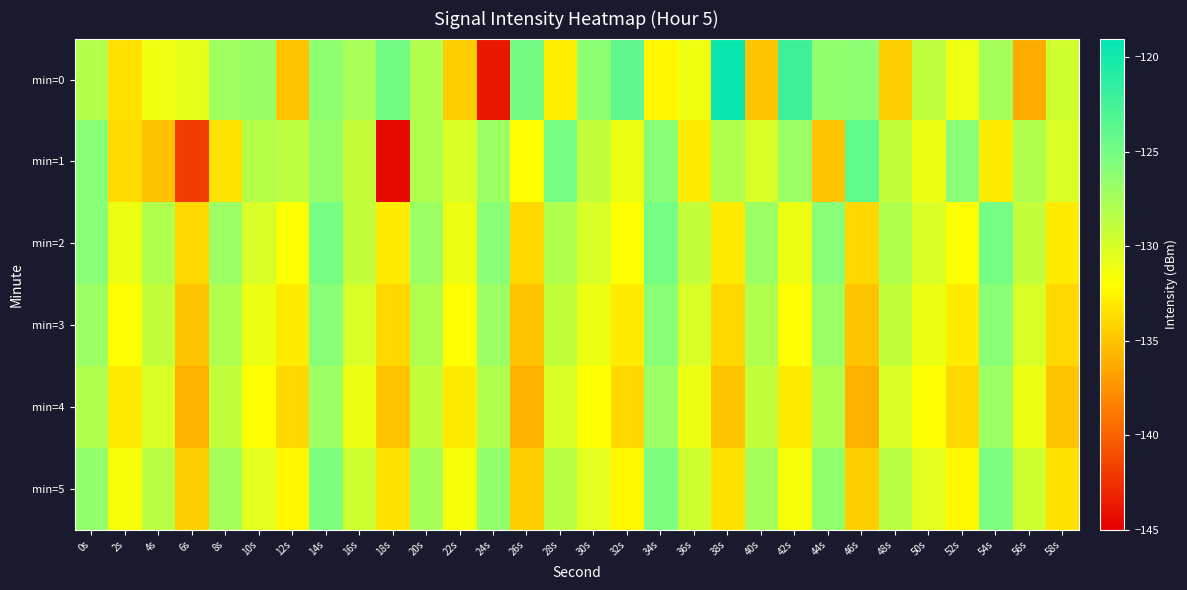

Reading left to right, what are all the values shown in this chart?

min=0: 0s=-128.2	2s=-133.6	4s=-131.3	6s=-130.7	8s=-127.2	10s=-126.8	12s=-135.0	14s=-126.3	16s=-127.6	18s=-124.8	20s=-128.0	22s=-134.4	24s=-143.8	26s=-125.0	28s=-132.9	30s=-126.1	32s=-123.9	34s=-132.4	36s=-131.2	38s=-119.6	40s=-135.0	42s=-122.2	44s=-126.5	46s=-126.2	48s=-134.5	50s=-128.8	52s=-131.1	54s=-127.5	56s=-136.2	58s=-129.6
min=1: 0s=-125.9	2s=-133.8	4s=-135.1	6s=-141.8	8s=-133.4	10s=-128.2	12s=-128.7	14s=-126.7	16s=-129.1	18s=-144.6	20s=-128.0	22s=-130.0	24s=-127.0	26s=-132.0	28s=-125.0	30s=-129.0	32s=-131.0	34s=-126.0	36s=-133.0	38s=-128.0	40s=-130.0	42s=-127.0	44s=-135.0	46s=-124.0	48s=-129.0	50s=-131.0	52s=-126.0	54s=-133.0	56s=-128.0	58s=-130.0
min=2: 0s=-126.0	2s=-131.0	4s=-128.0	6s=-134.0	8s=-127.0	10s=-130.0	12s=-132.0	14s=-125.0	16s=-129.0	18s=-133.0	20s=-127.0	22s=-131.0	24s=-126.0	26s=-134.0	28s=-128.0	30s=-130.0	32s=-132.0	34s=-125.0	36s=-129.0	38s=-133.0	40s=-127.0	42s=-131.0	44s=-126.0	46s=-134.0	48s=-128.0	50s=-130.0	52s=-132.0	54s=-125.0	56s=-129.0	58s=-133.0
min=3: 0s=-127.0	2s=-132.0	4s=-129.0	6s=-135.0	8s=-128.0	10s=-131.0	12s=-133.0	14s=-126.0	16s=-130.0	18s=-134.0	20s=-128.0	22s=-132.0	24s=-127.0	26s=-135.0	28s=-129.0	30s=-131.0	32s=-133.0	34s=-126.0	36s=-130.0	38s=-134.0	40s=-128.0	42s=-132.0	44s=-127.0	46s=-135.0	48s=-129.0	50s=-131.0	52s=-133.0	54s=-126.0	56s=-130.0	58s=-134.0
min=4: 0s=-128.0	2s=-133.0	4s=-130.0	6s=-136.0	8s=-129.0	10s=-132.0	12s=-134.0	14s=-127.0	16s=-131.0	18s=-135.0	20s=-129.0	22s=-133.0	24s=-128.0	26s=-136.0	28s=-130.0	30s=-132.0	32s=-134.0	34s=-127.0	36s=-131.0	38s=-135.0	40s=-129.0	42s=-133.0	44s=-128.0	46s=-136.0	48s=-130.0	50s=-132.0	52s=-134.0	54s=-127.0	56s=-131.0	58s=-135.0
min=5: 0s=-126.5	2s=-131.5	4s=-128.5	6s=-134.5	8s=-127.5	10s=-130.5	12s=-132.5	14s=-125.5	16s=-129.5	18s=-133.5	20s=-127.5	22s=-131.5	24s=-126.5	26s=-134.5	28s=-128.5	30s=-130.5	32s=-132.5	34s=-125.5	36s=-129.5	38s=-133.5	40s=-127.5	42s=-131.5	44s=-126.5	46s=-134.5	48s=-128.5	50s=-130.5	52s=-132.5	54s=-125.5	56s=-129.5	58s=-133.5